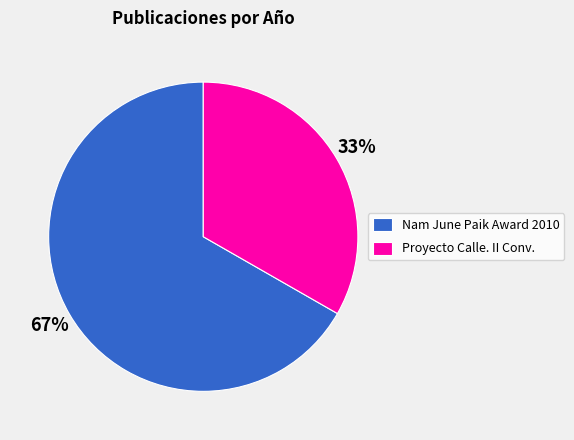

To the nearest percent, what portion does Nam June Paik Award 2010 represent?

67%